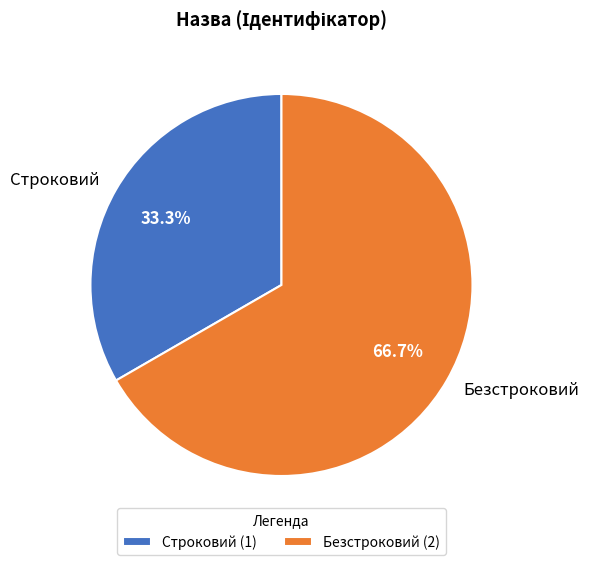

Combined, what portion of the pie is Безстроковий and Строковий?

100.0%